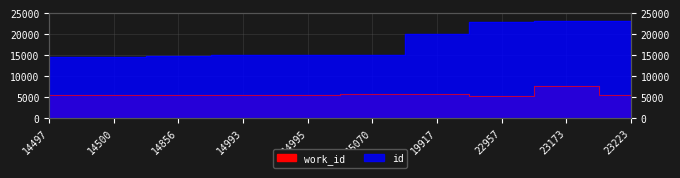

At which label does work_id reach its peak?

23173